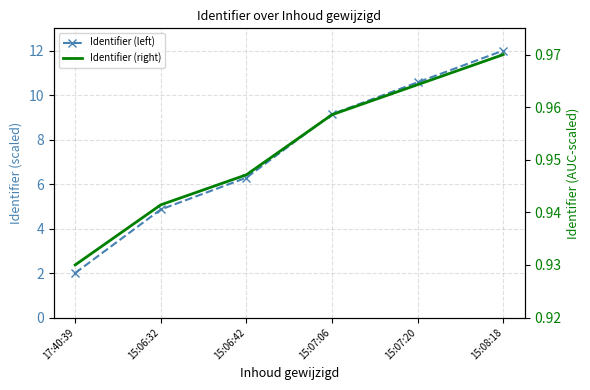

What is the average value of the Identifier (right) series?

1.0